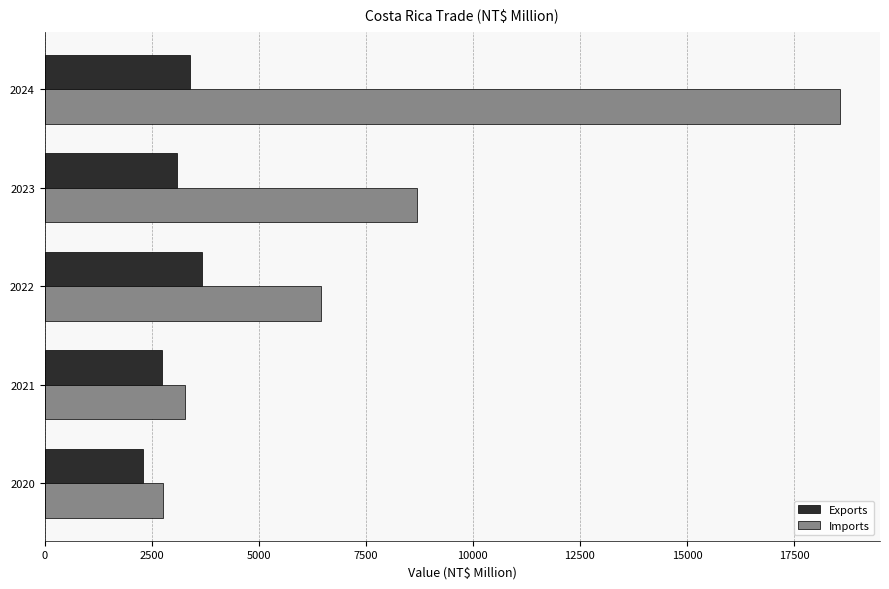

At how many categories does at least one series exceed 8151?

2